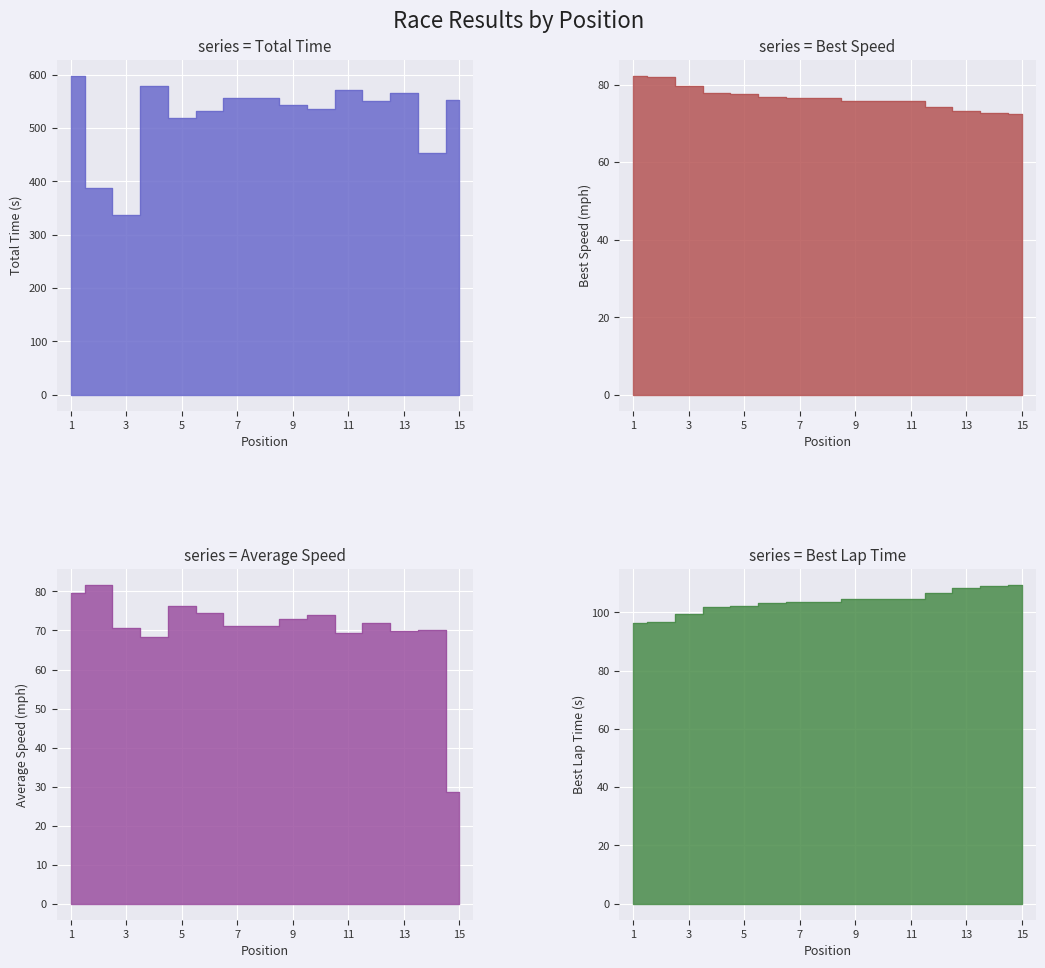

In Average Speed, how many points are lower than both neighbors (excluding endpoints)?

4